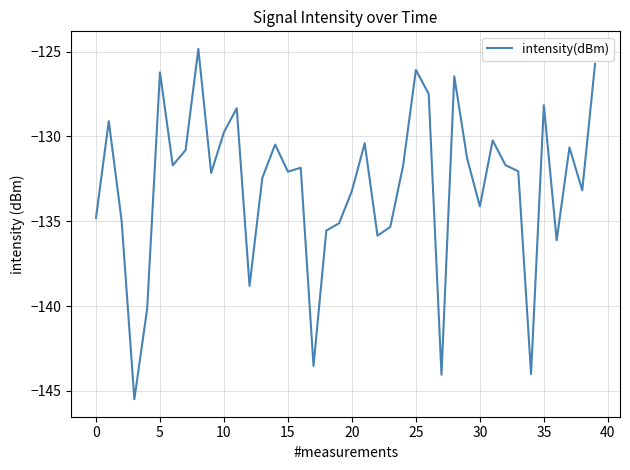

What is the difference between the maximum and minimum values?

20.7